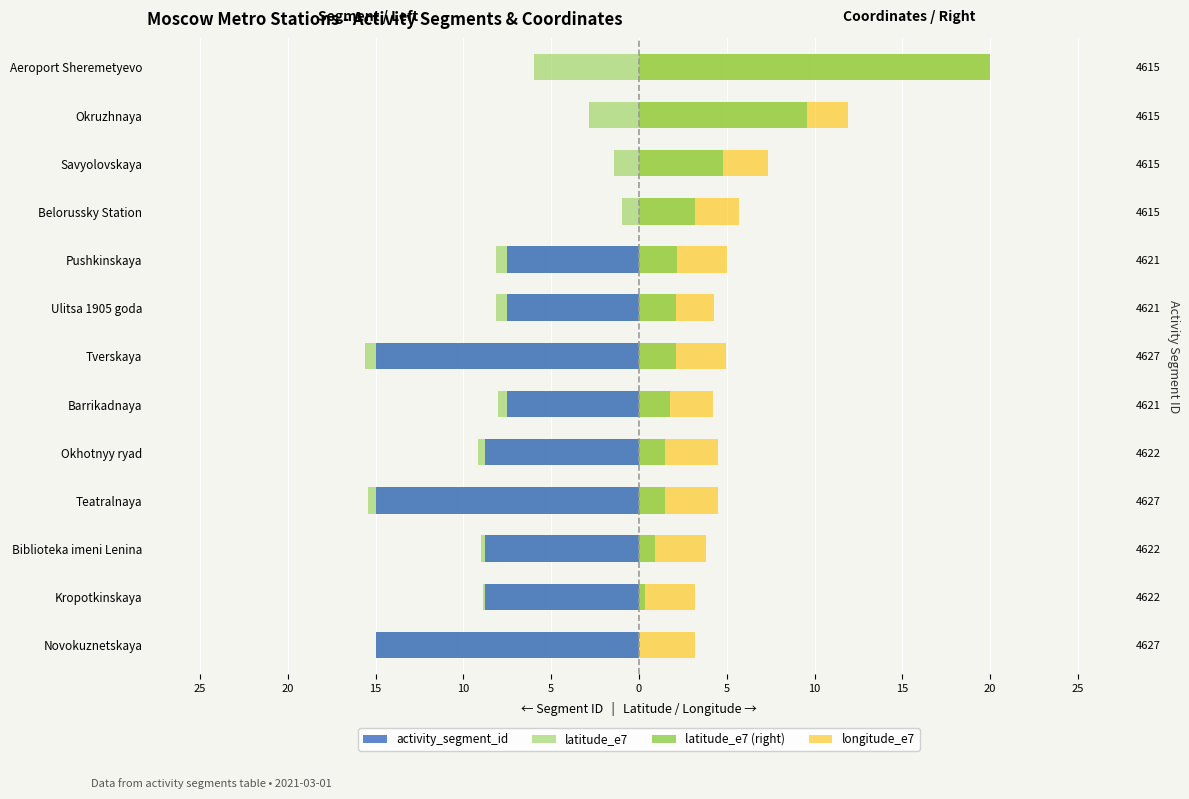

What is the minimum value shown in the chart?

-15.6